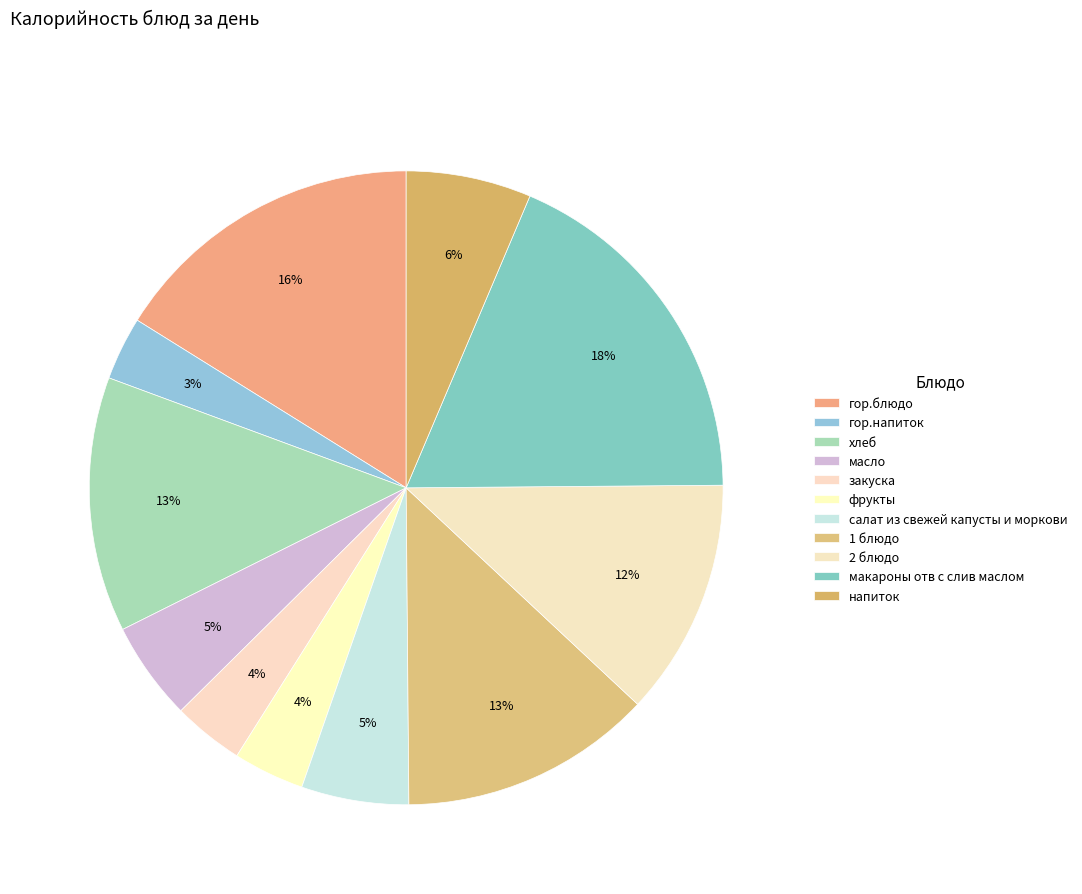

How many slices are in this pie chart?

11